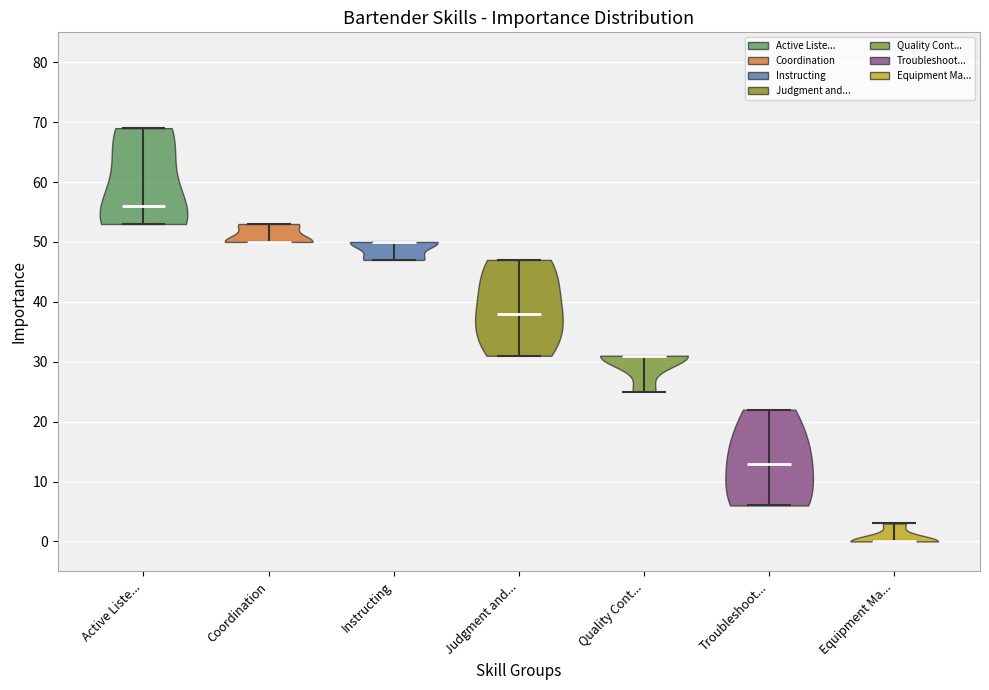

What is the lowest point the violin for Active Liste... reaches on the y-axis? The values are not printed on the chart, so give them approximately, as read against the axis.

53